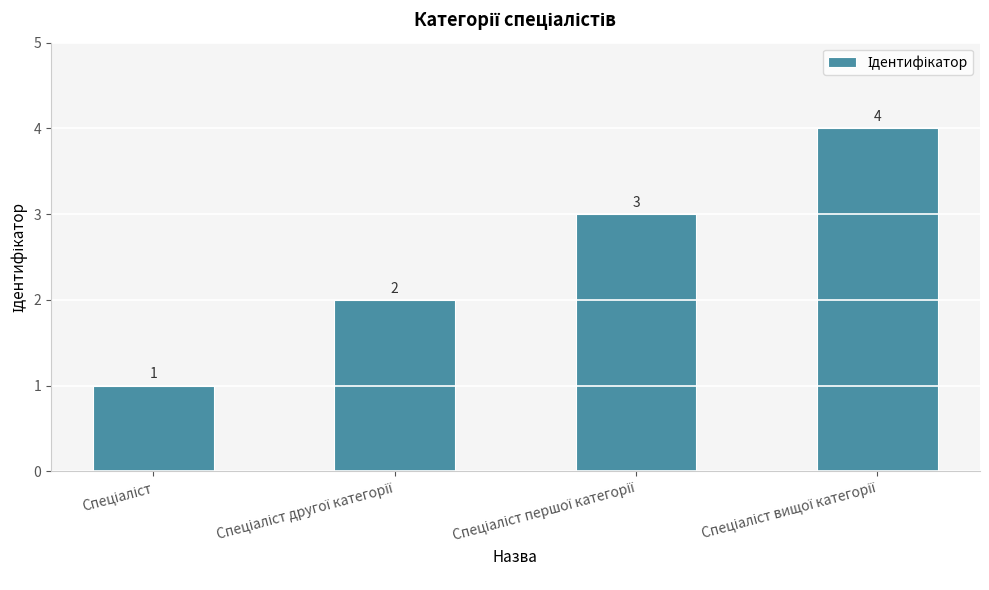

Count the values in the range 2 to 4.

3